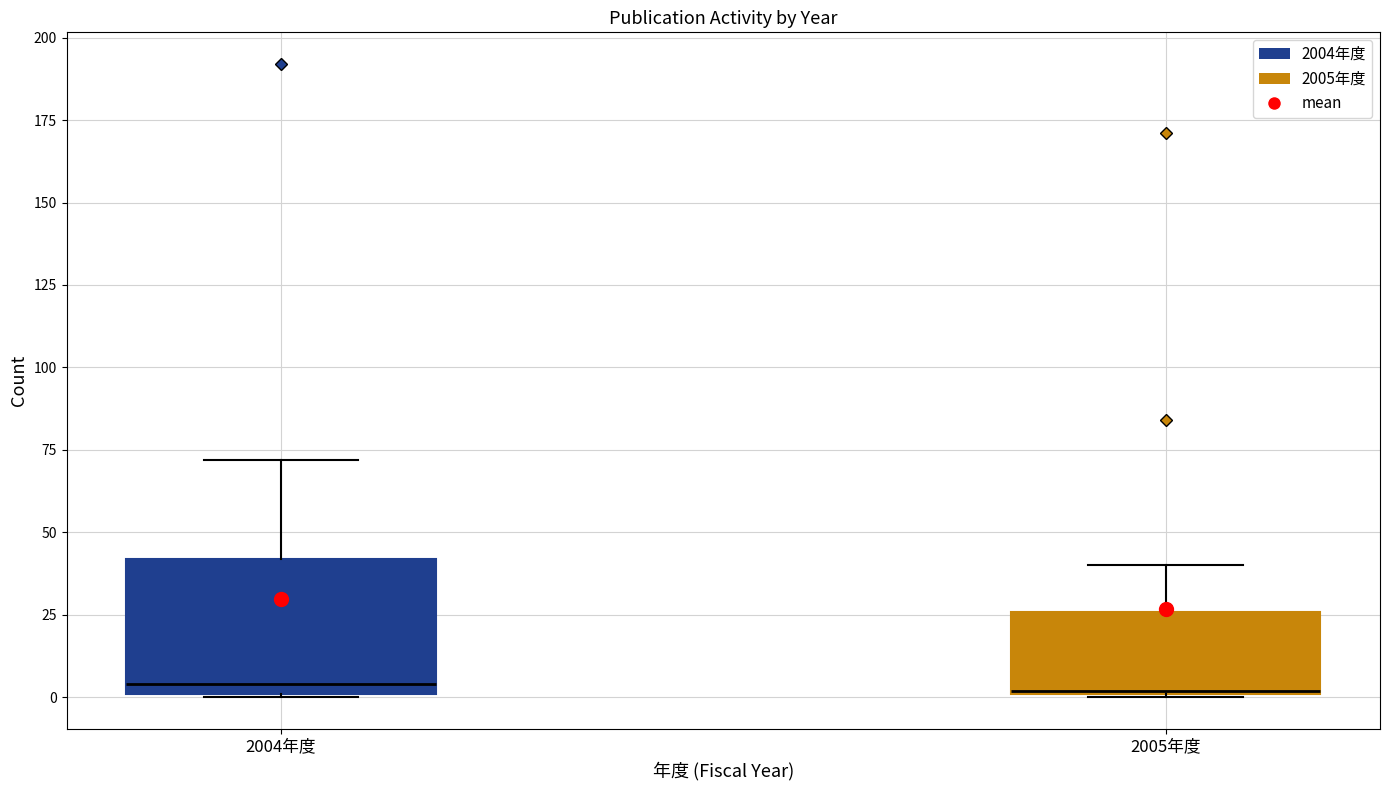

Where does the upper whisker of the box for 2005年度 end on the y-axis? The values are not printed on the chart, so give them approximately, as read against the axis.

40